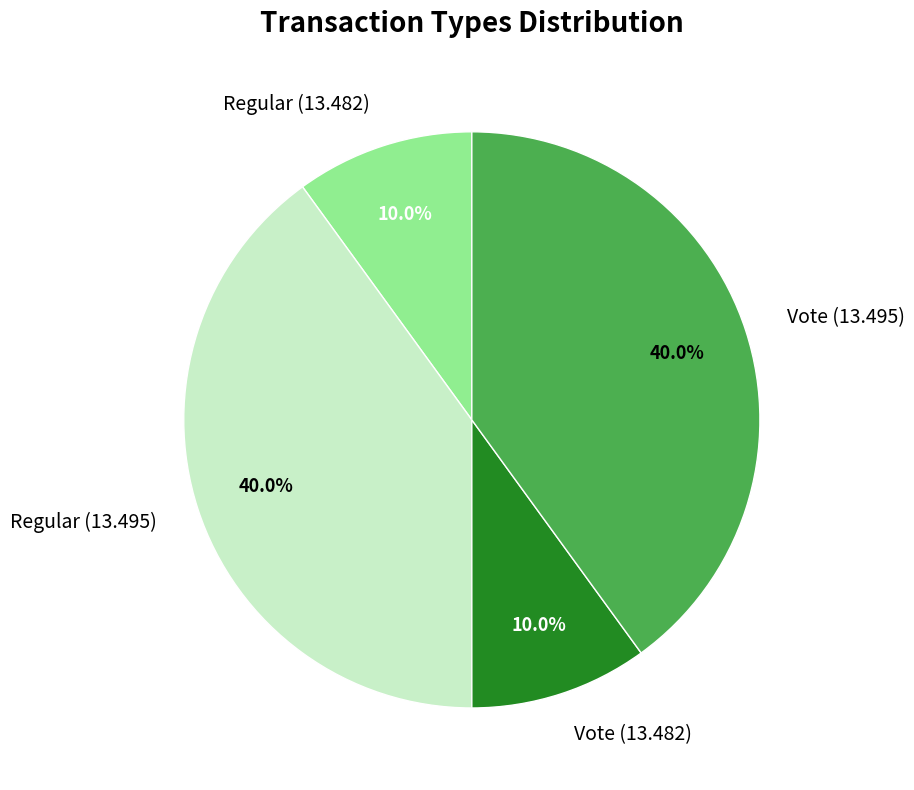

What is the ratio of the value at Regular (13.495) to the value at Vote (13.482)?

4.0